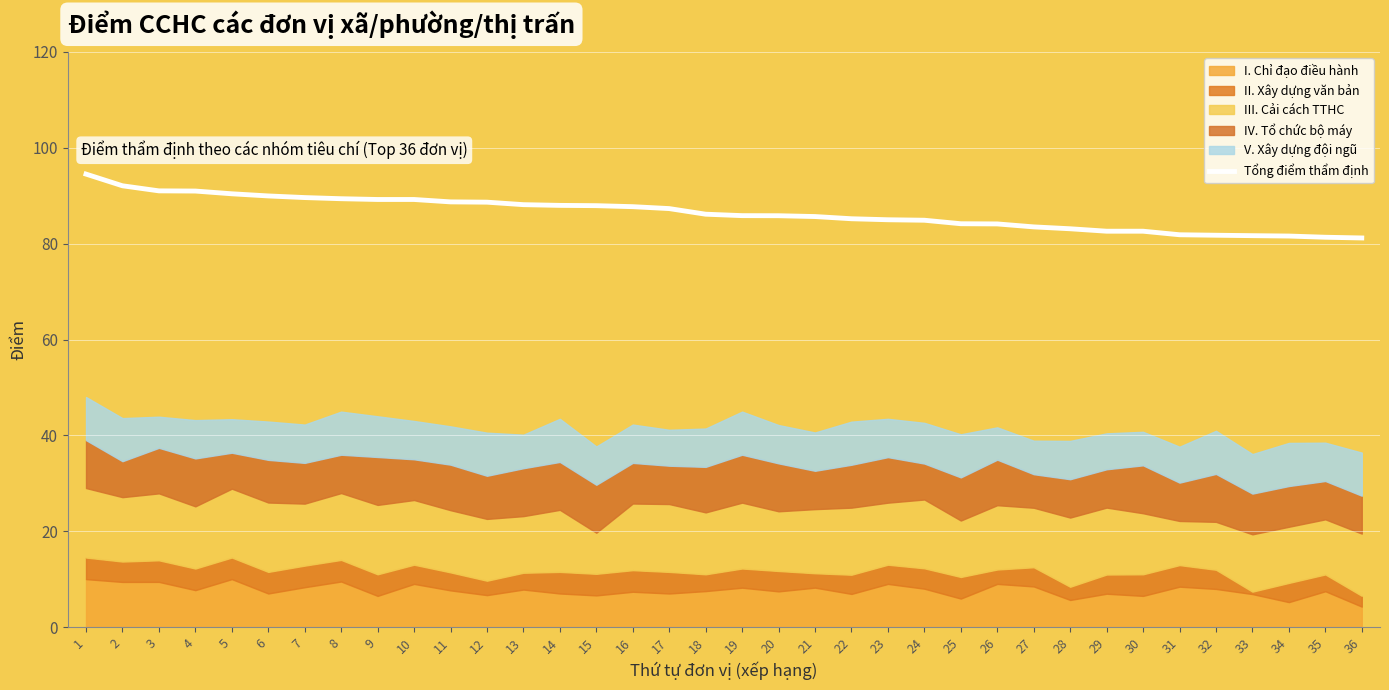

List the labels in order of value, smallest first.

36, 35, 34, 33, 32, 31, 29, 30, 28, 27, 26, 25, 24, 23, 22, 21, 20, 19, 18, 17, 16, 15, 14, 13, 12, 11, 9, 10, 8, 7, 6, 5, 4, 3, 2, 1